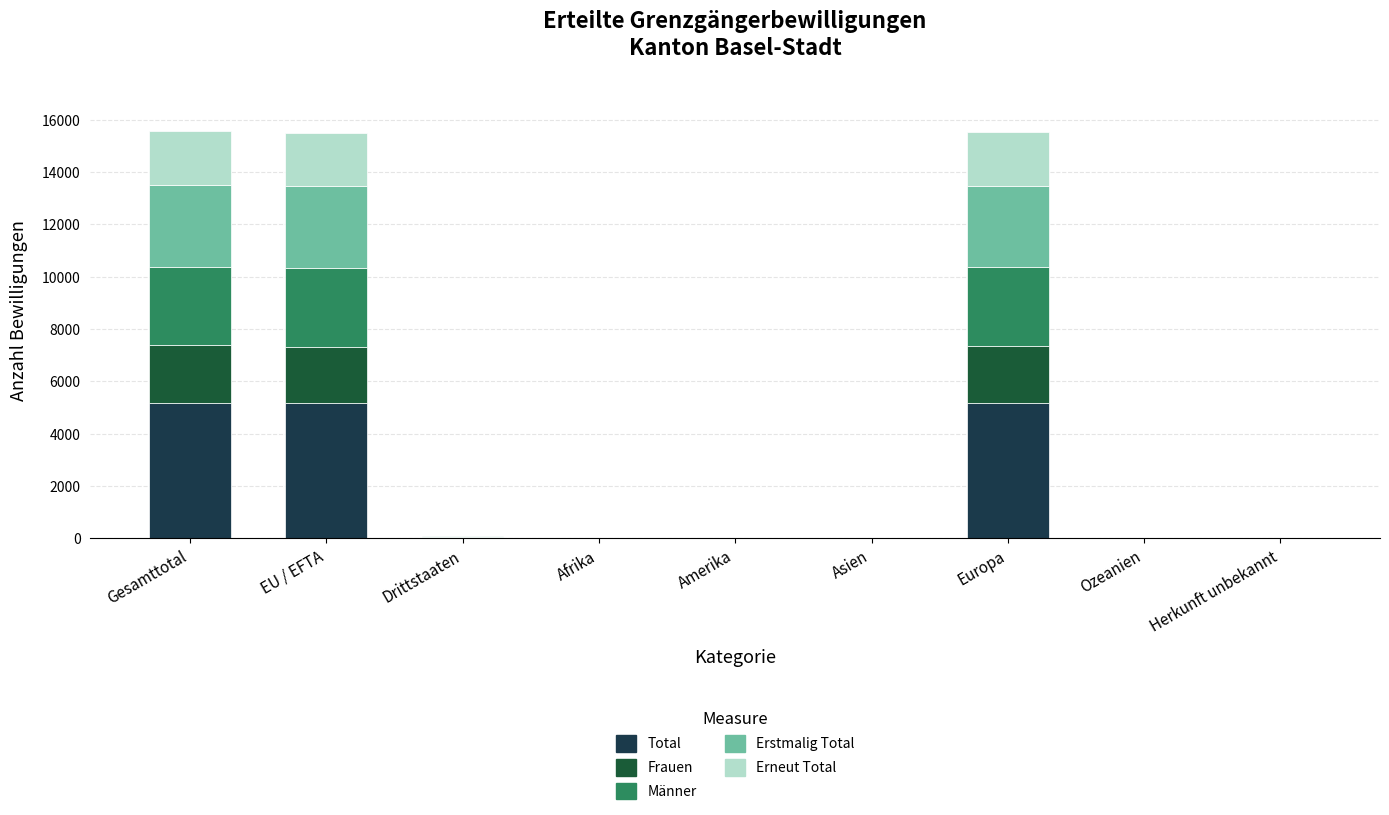

Where does the Erstmalig Total series first go above 3?

Gesamttotal